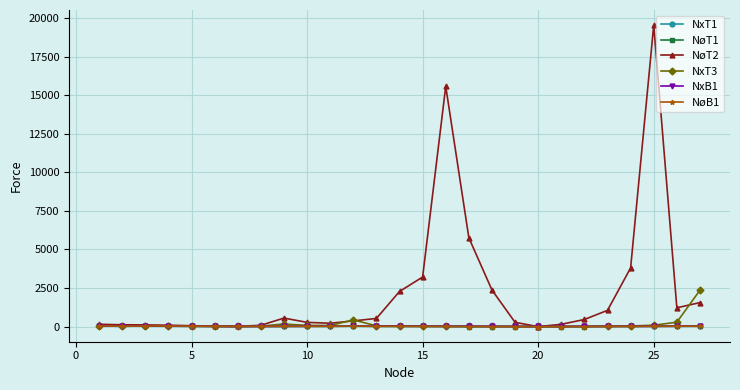

What is the value of the NxB1 point at the 16th from the left?

11.9